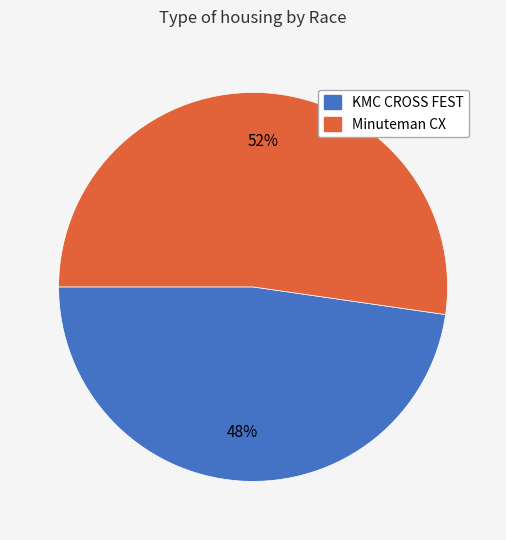

Do KMC CROSS FEST and Minuteman CX together represent more than half of the pie?

Yes